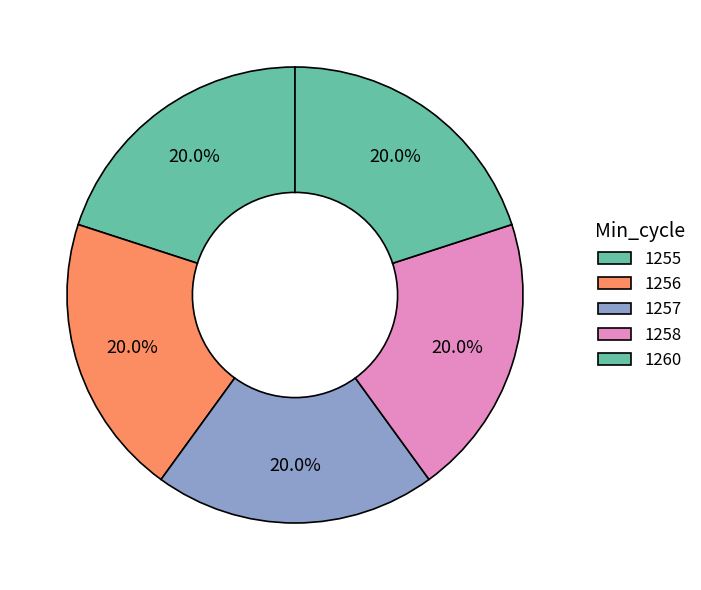

To the nearest percent, what portion does 1257 represent?

20%